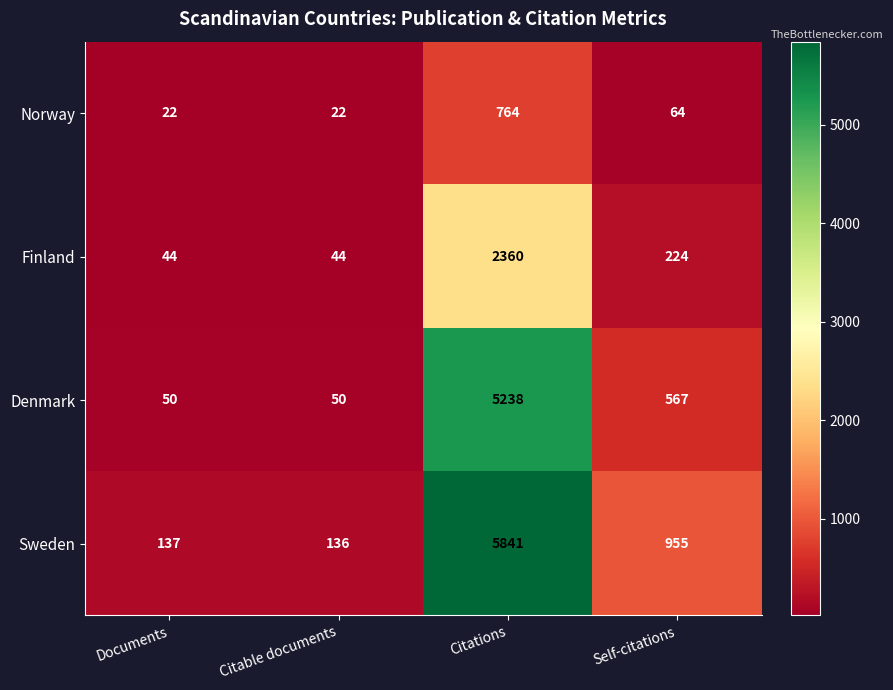

Between Citable documents and Citations, which series saw the biggest shift?

Sweden